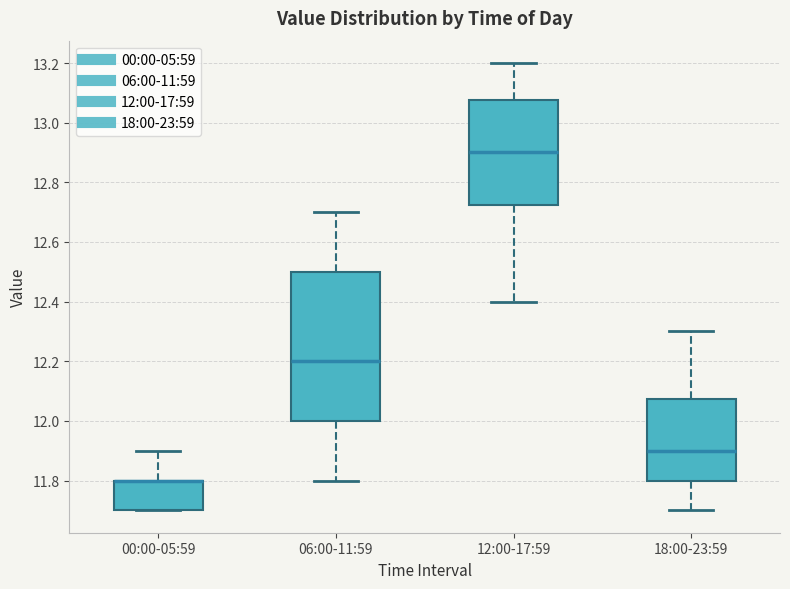

Reading left to right, read every box against the y-axis: the position of its median line, the range the box covers, and the ends of its whiskers. The values are not printed on the chart, so give them approximately, as read against the axis.

00:00-05:59: median 11.80 (drawn on the box's upper edge), box 11.70 to 11.80, whiskers 11.70 to 11.90
06:00-11:59: median 12.20, box 12.00 to 12.50, whiskers 11.80 to 12.70
12:00-17:59: median 12.90, box 12.72 to 13.08, whiskers 12.40 to 13.20
18:00-23:59: median 11.90, box 11.80 to 12.08, whiskers 11.70 to 12.30